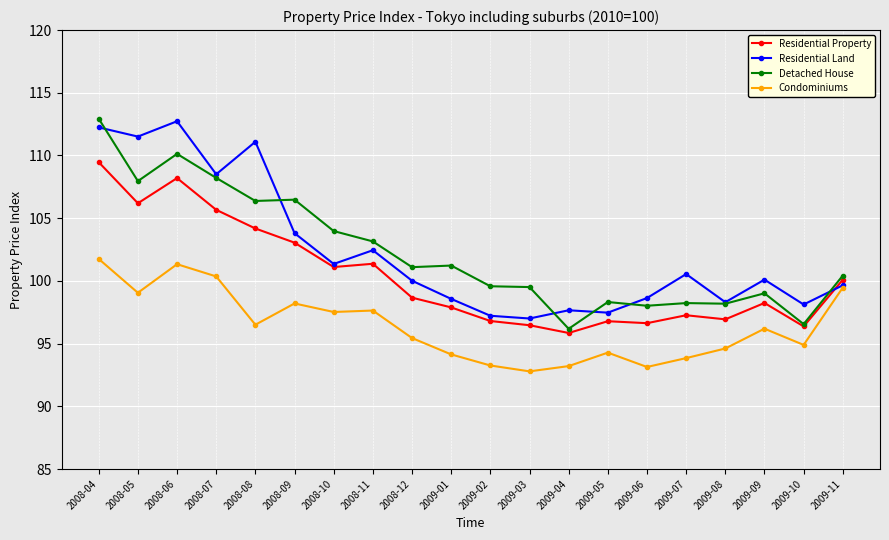

Is it true that Residential Property equals 171.2 at 2009-10?

False